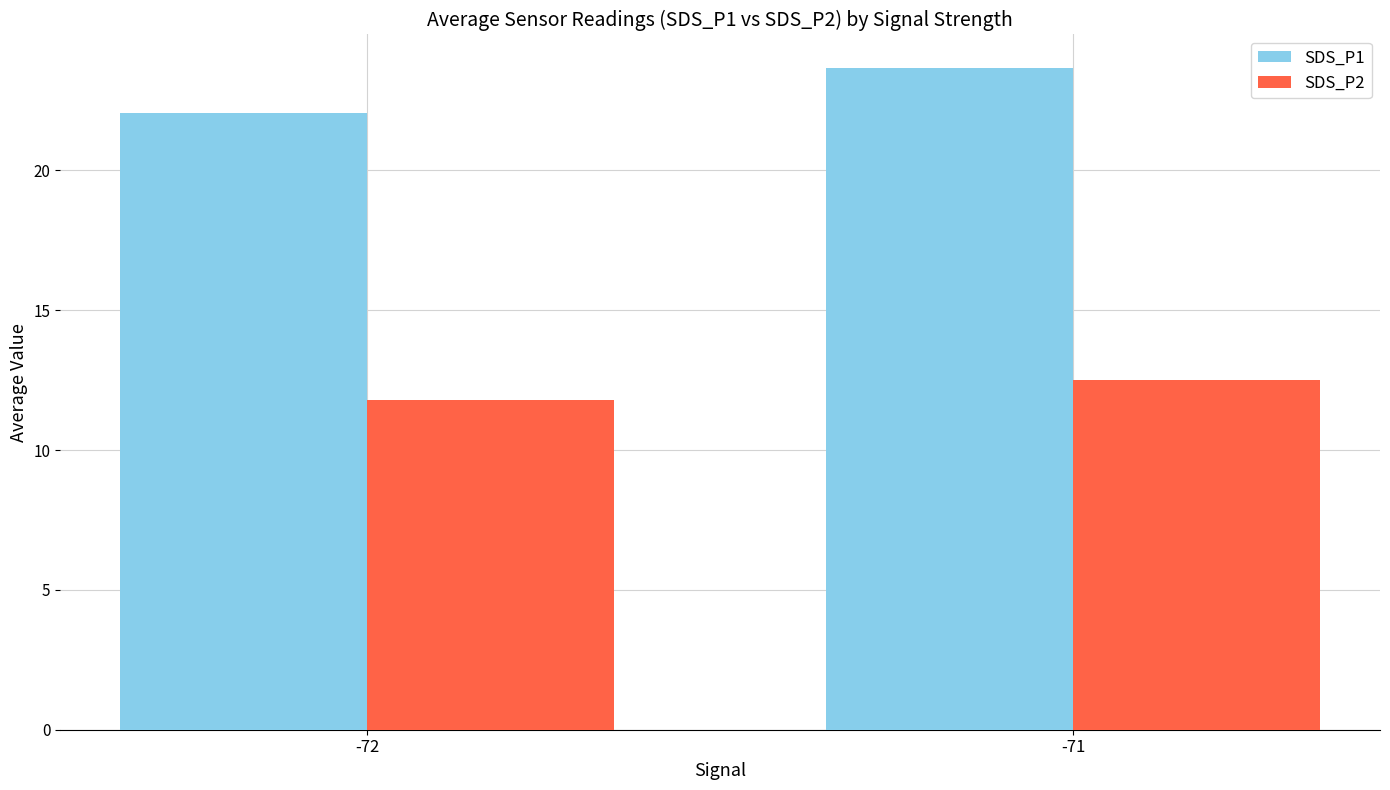

The value of SDS_P1 at -71 is 23.7. True or false?

True